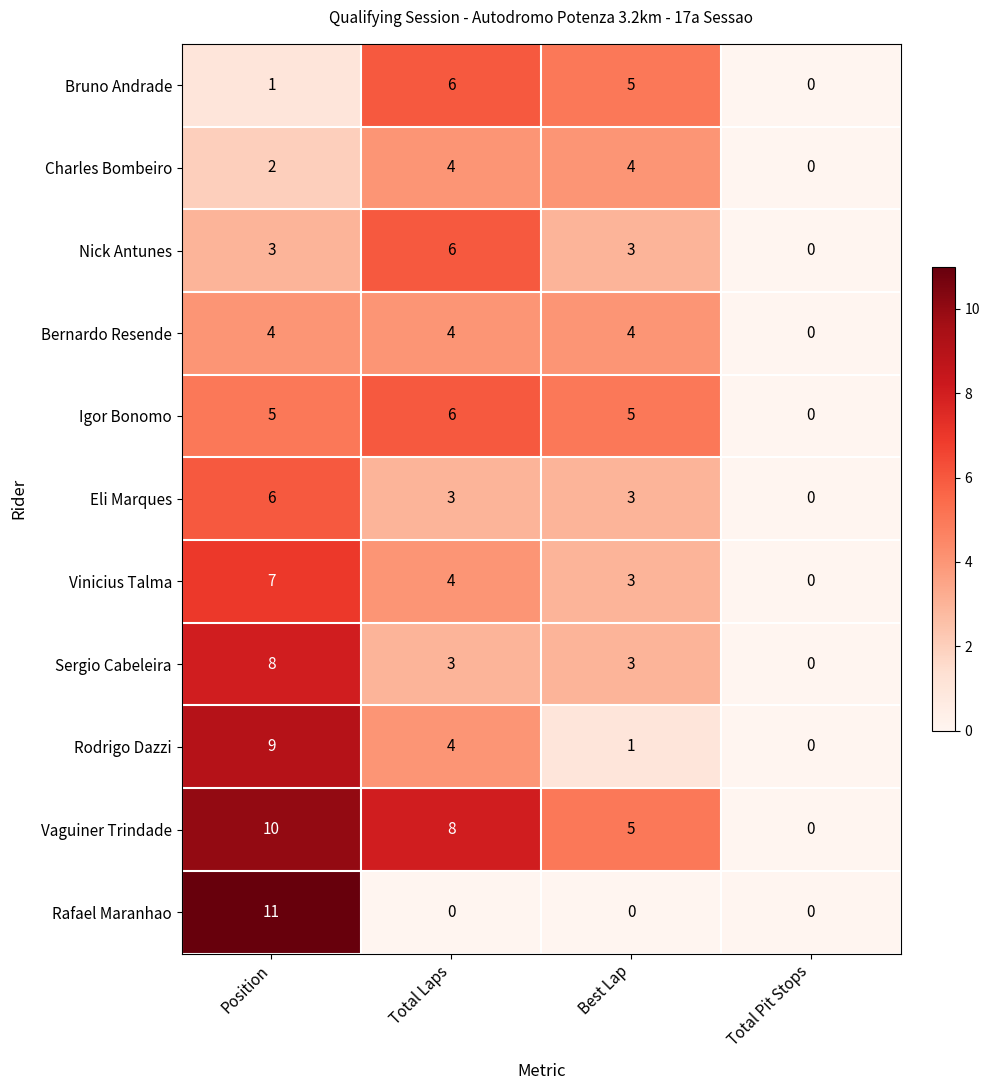

Which label corresponds to the largest value in the chart?

Position